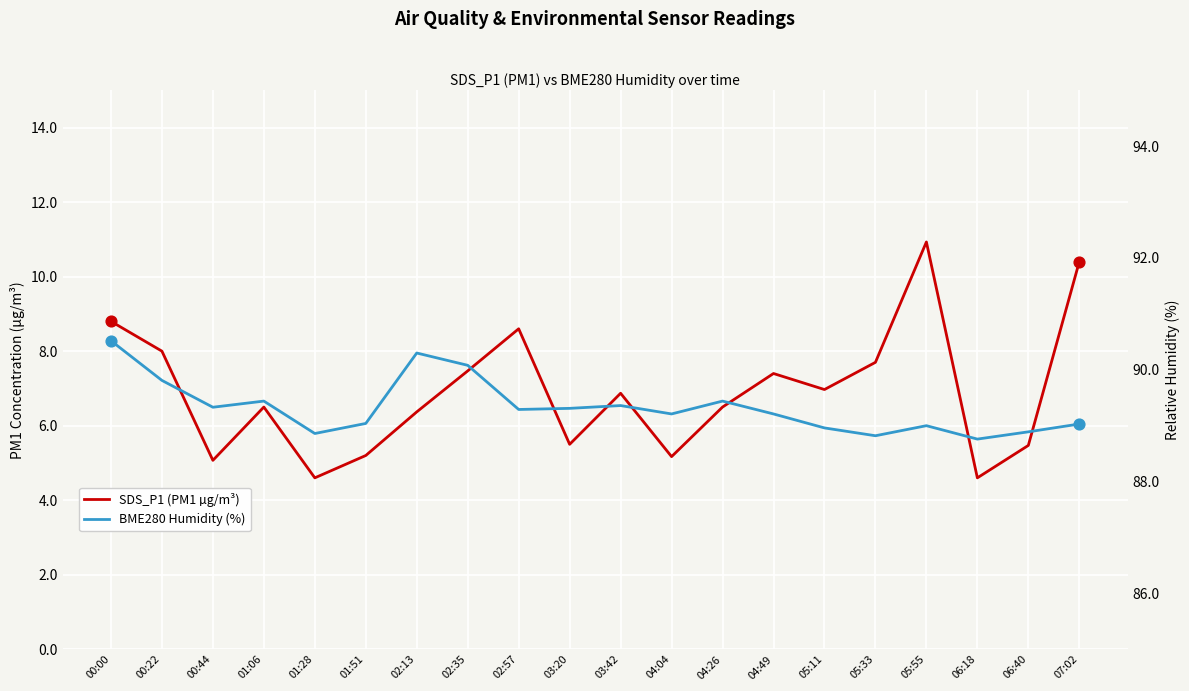

Which series has the largest total across all categories?

BME280 Humidity (%)